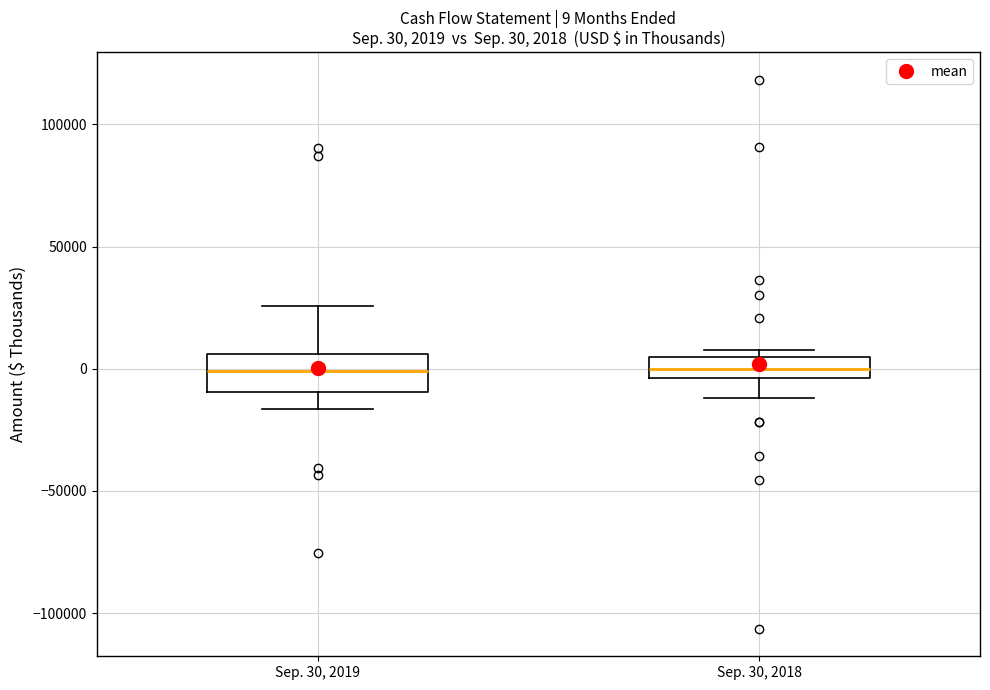

Comparing the boxes themselves (not the whiskers), which one is the tallest?

Sep. 30, 2019